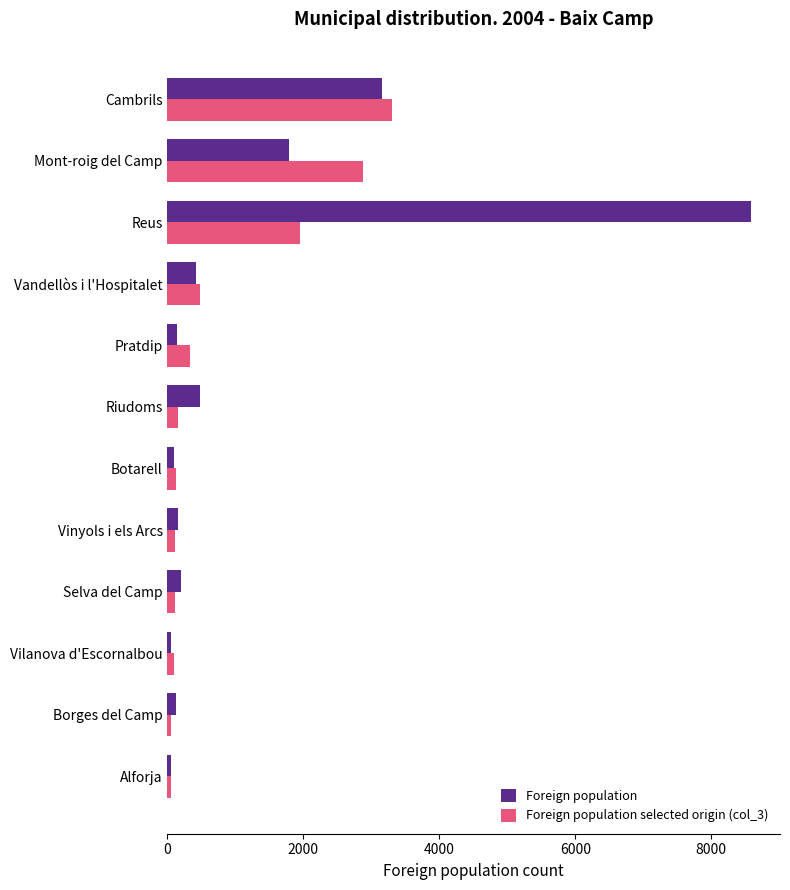

Rank the series by their average value, from lowest to highest.

Foreign population selected origin (col_3), Foreign population